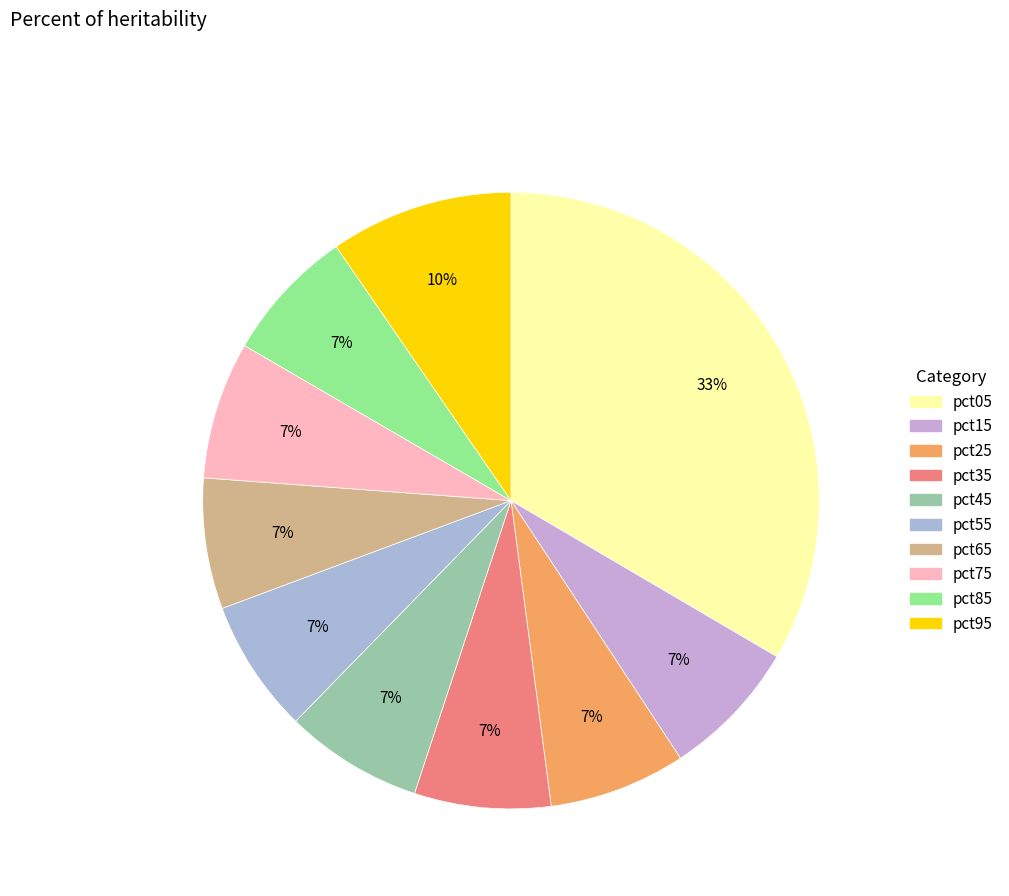

How many slices are in this pie chart?

10